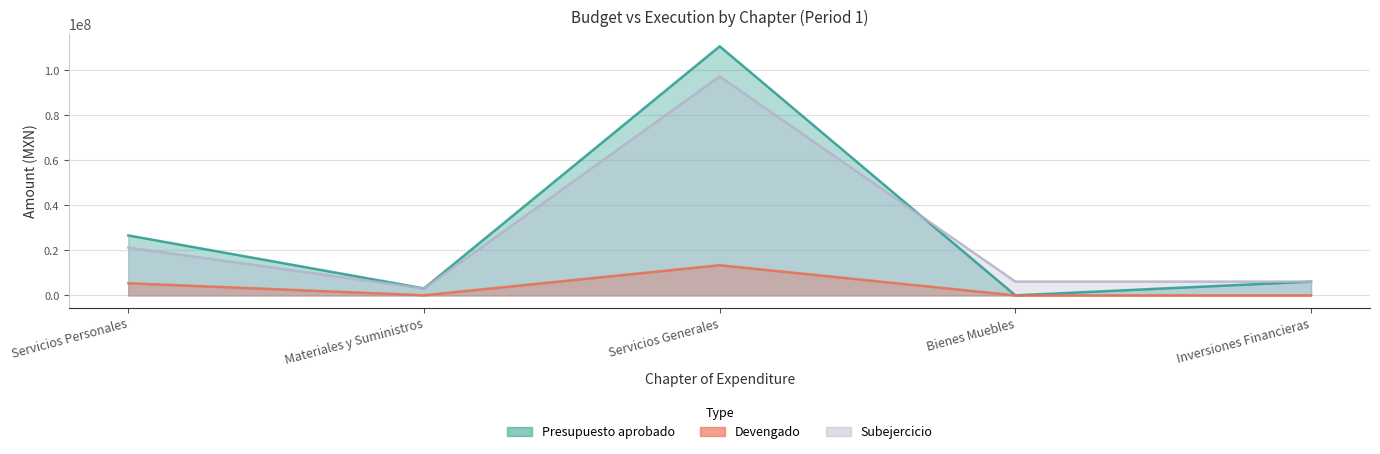

What position from the left is Bienes Muebles?

4